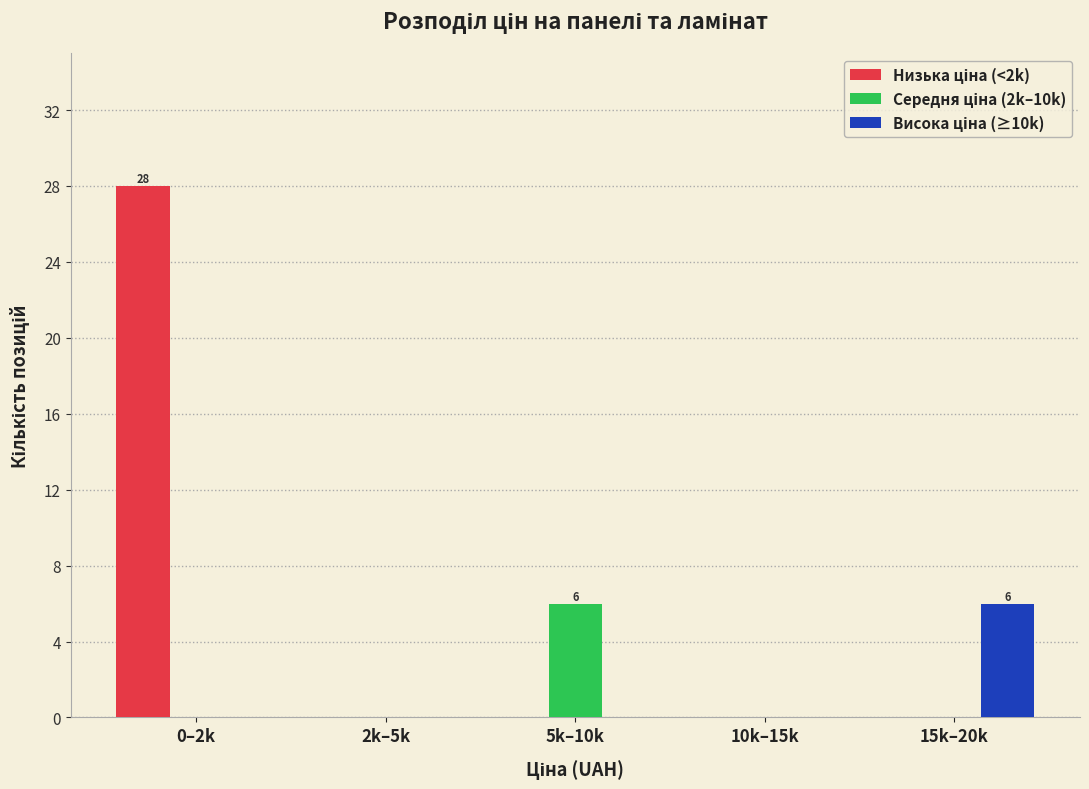

At which category is the sum across all series the highest?

0–2k